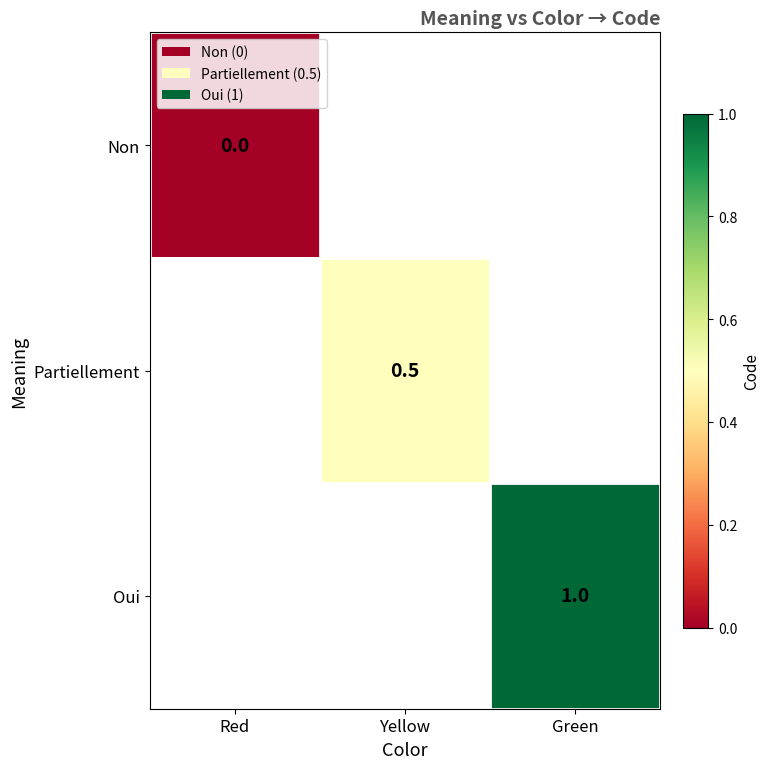

The Oui series shows 0.3 at Green. True or false?

False